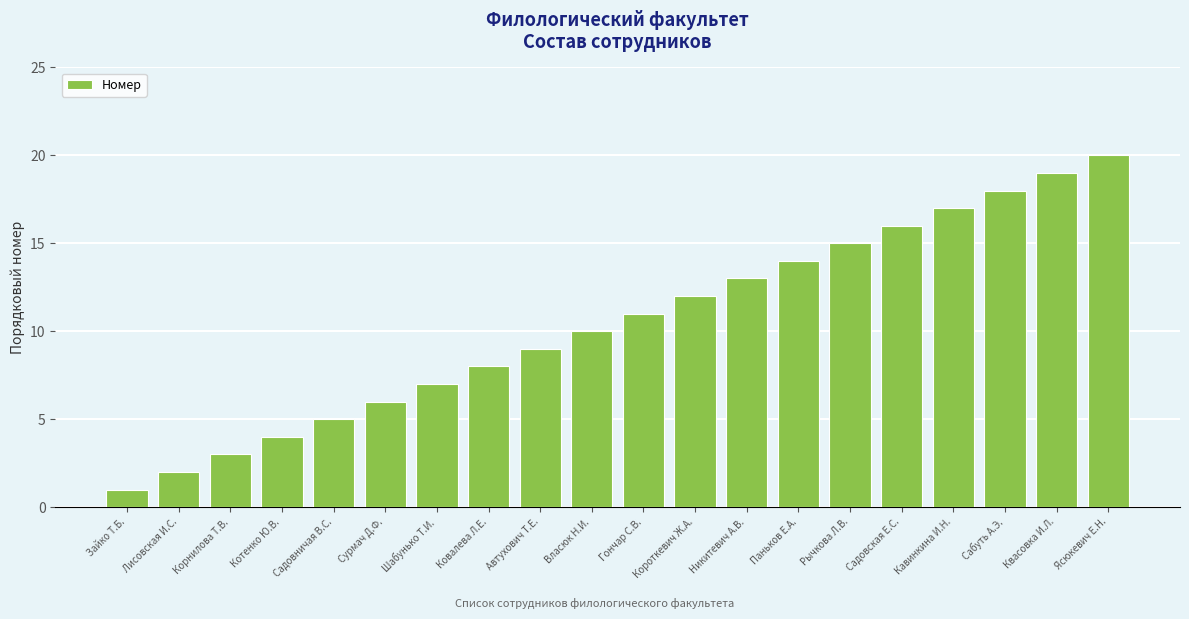

Read the value at Корнилова Т.В..

3